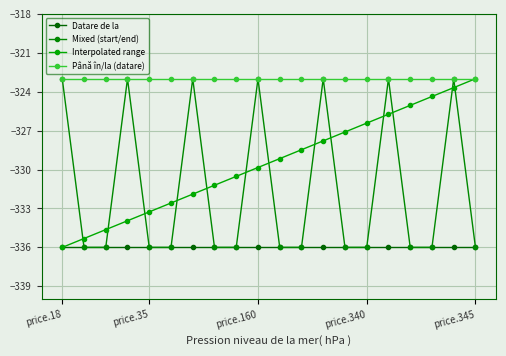

What is the difference between the second highest and second lowest values in the Mixed (start/end) series?

13.0